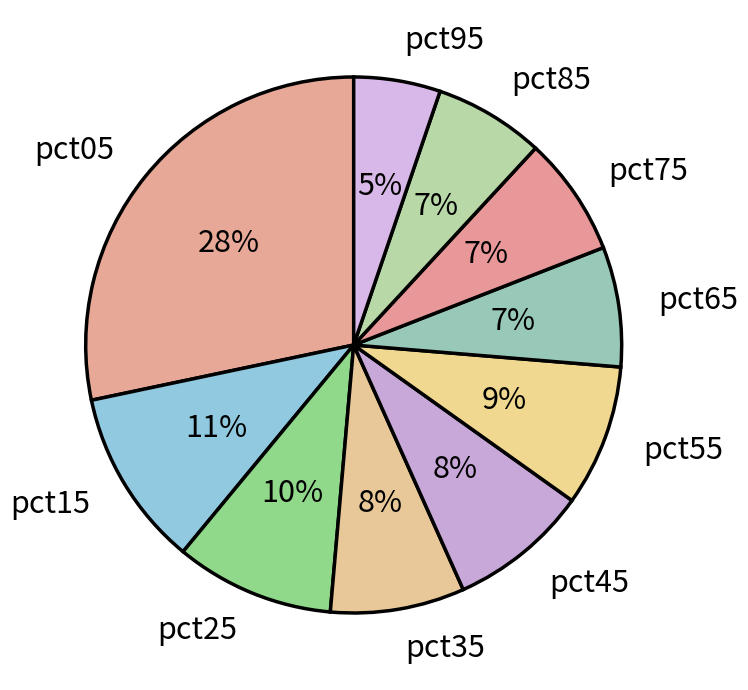

To the nearest percent, what percentage of the pie is pct15?

11%